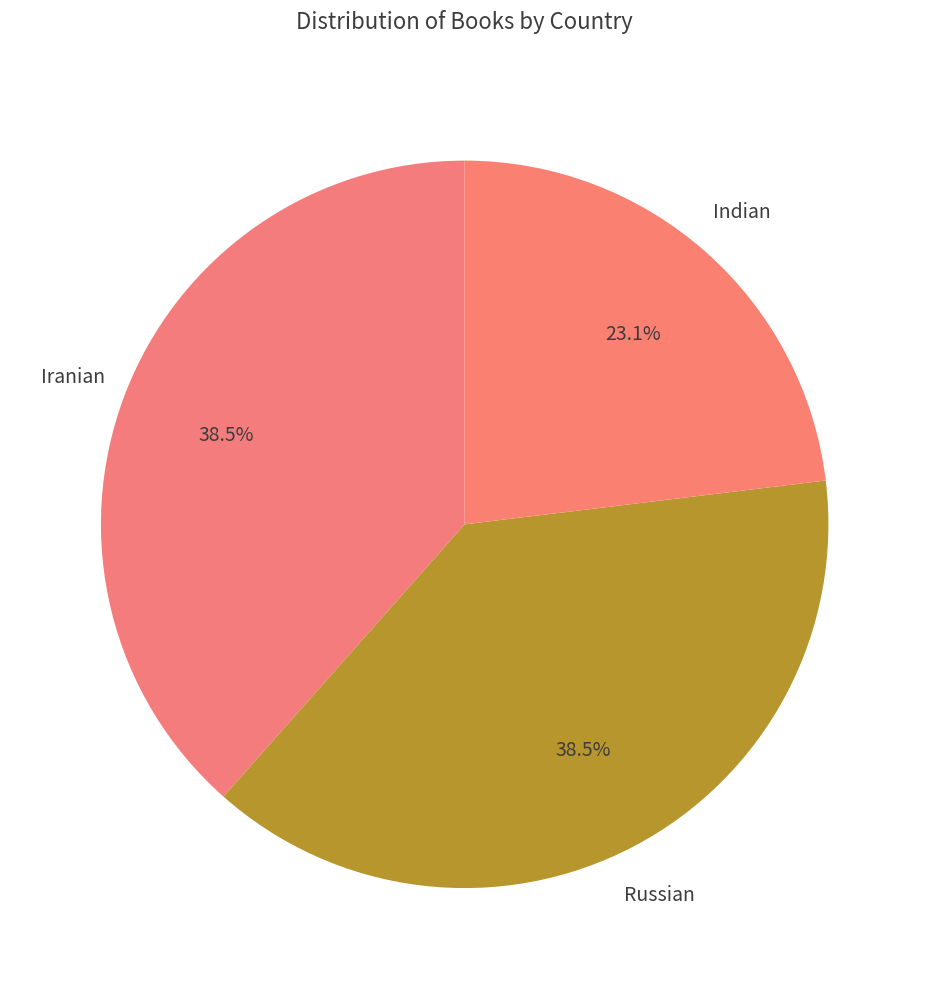

How many slices are in this pie chart?

3